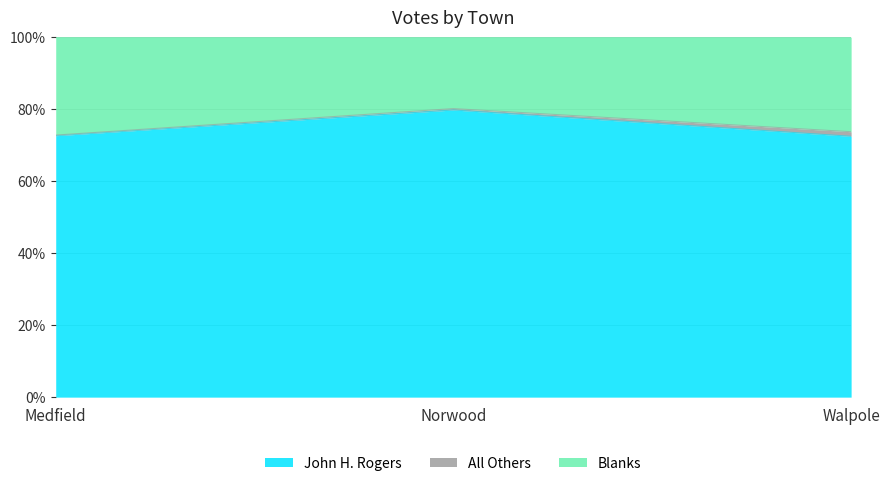

Does the chart have visible grid lines?

Yes